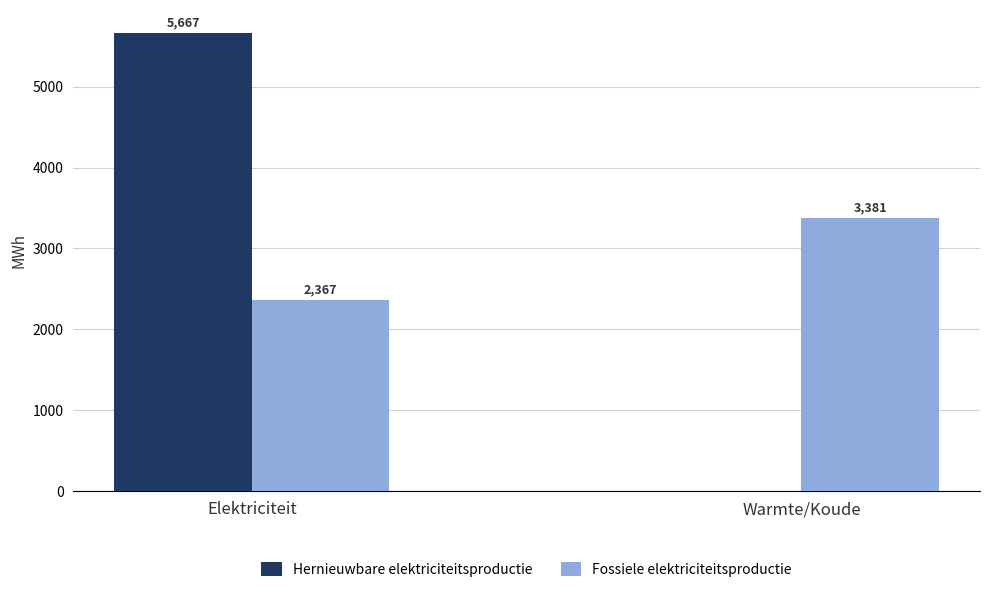

What is the approximate value of Hernieuwbare elektriciteitsproductie at Elektriciteit?

5666.6